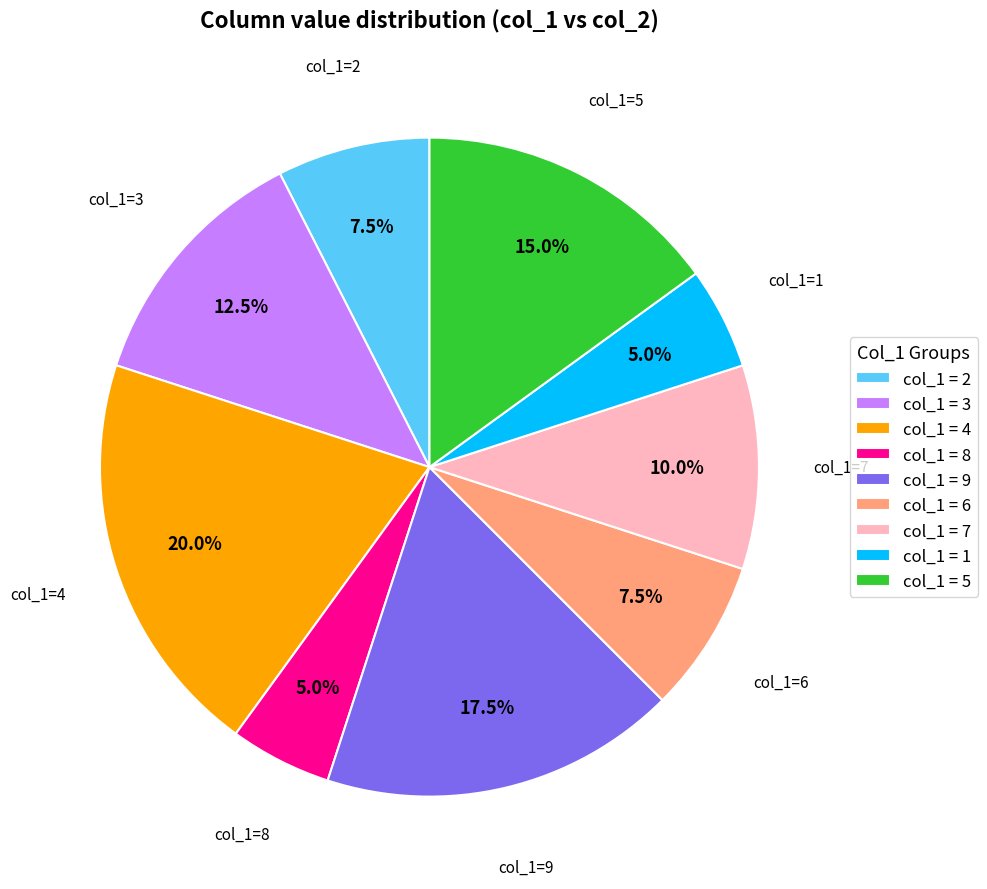

Which slice is the largest?

col_1 = 4